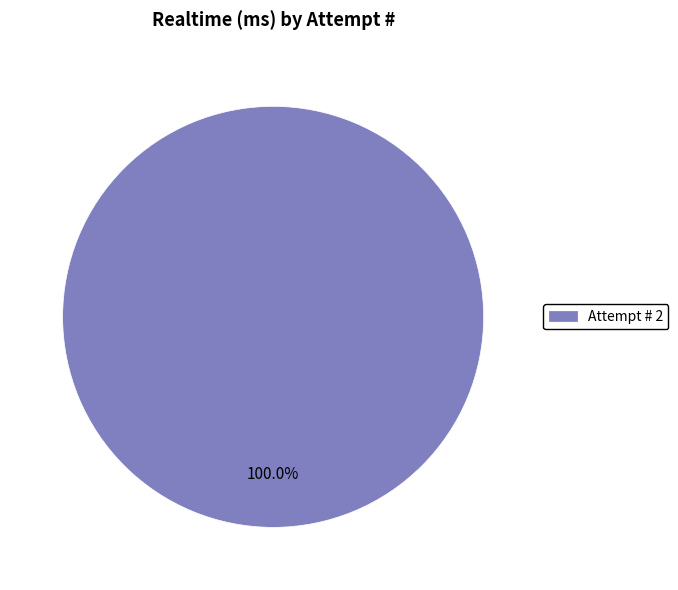

How many segments does this pie chart have?

1